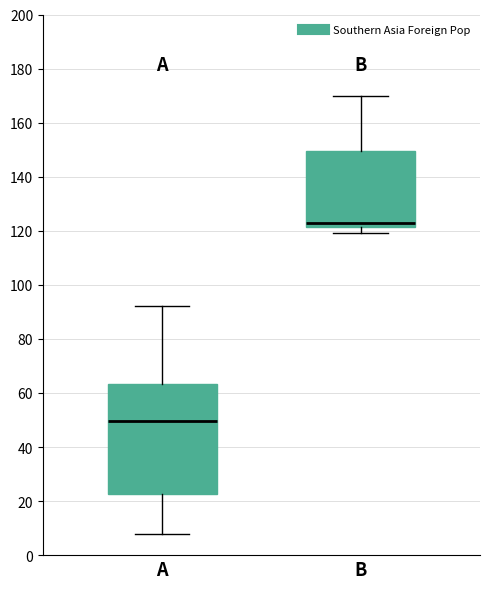

Which box has the lowest median line?

A